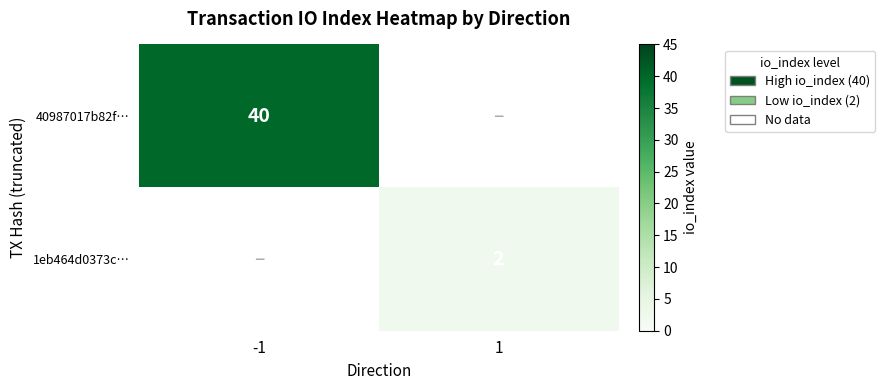

Is it true that 1eb464d0373c… equals 3 at 1?

False